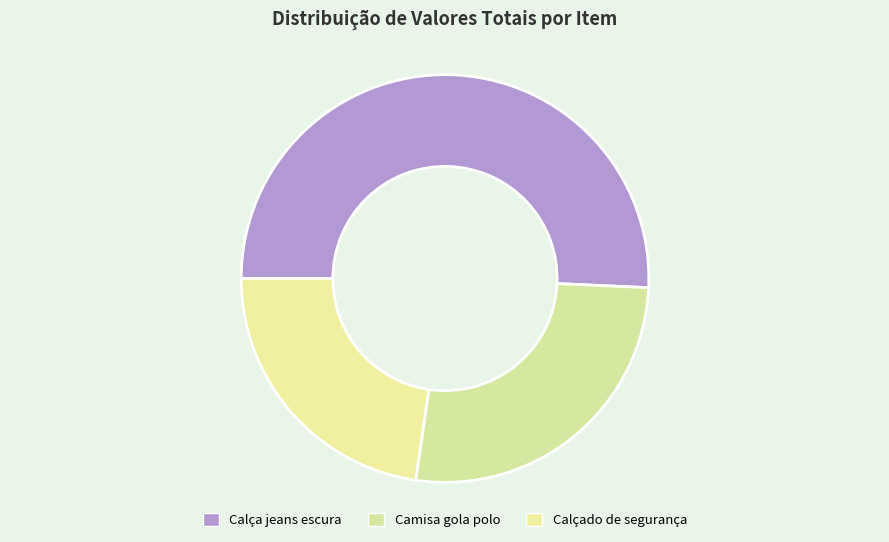

Is it true that Calçado de segurança is 8% of the pie?

False